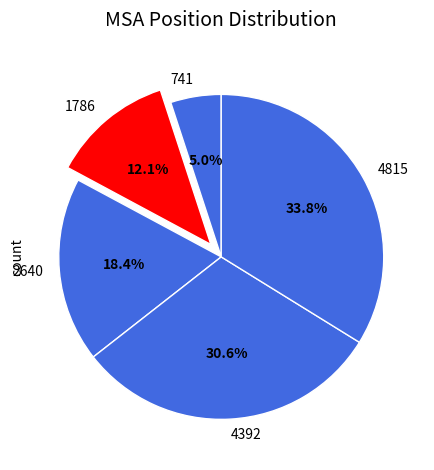

True or false: 2640 accounts for 5% of the total.

False